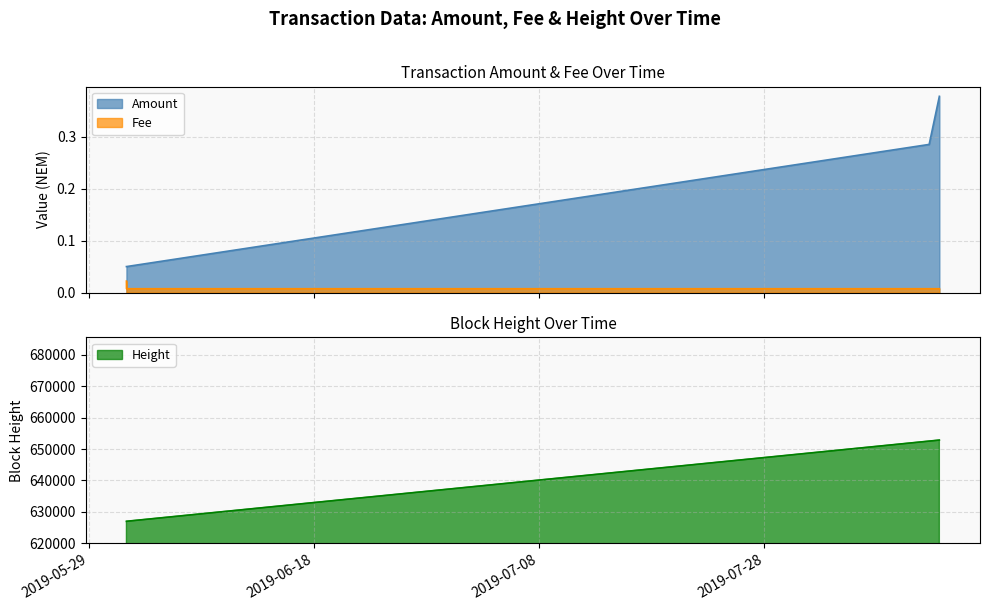

The Fee series shows 0.0 at 2019-08-11 15:22:07. True or false?

False